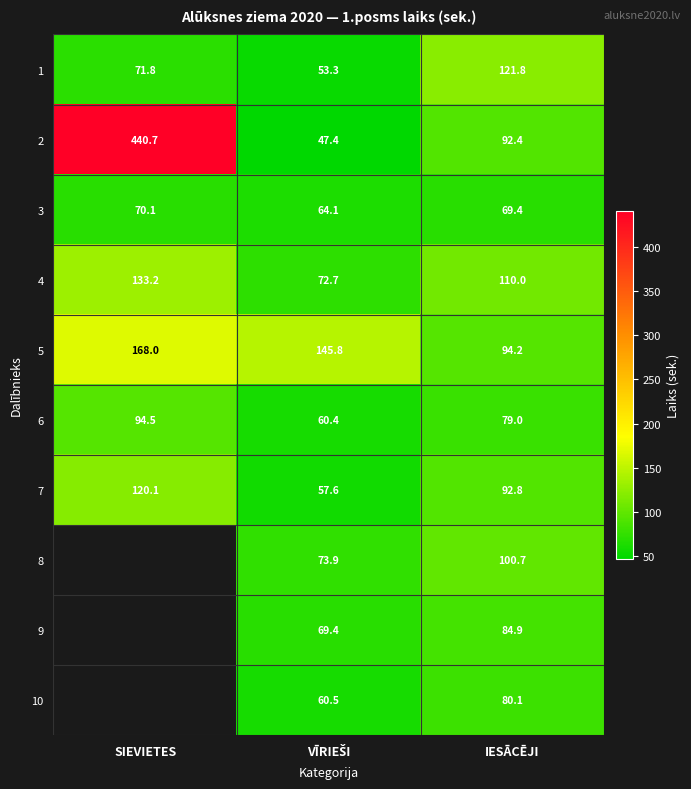

Where is 2 nearest to the value 244?

IESĀCĒJI